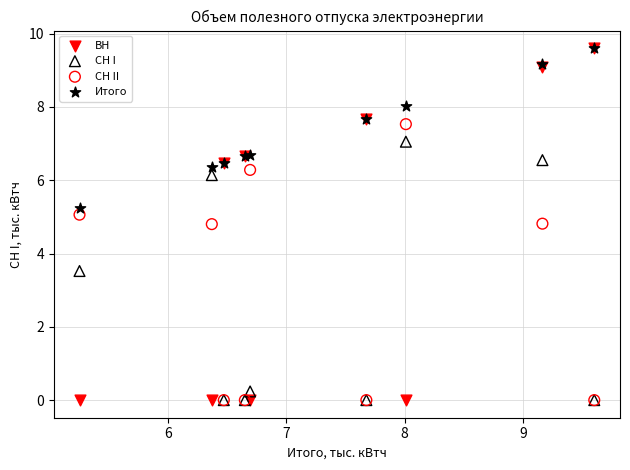

In the СН I series, what Y value is closest to 3?

3.5